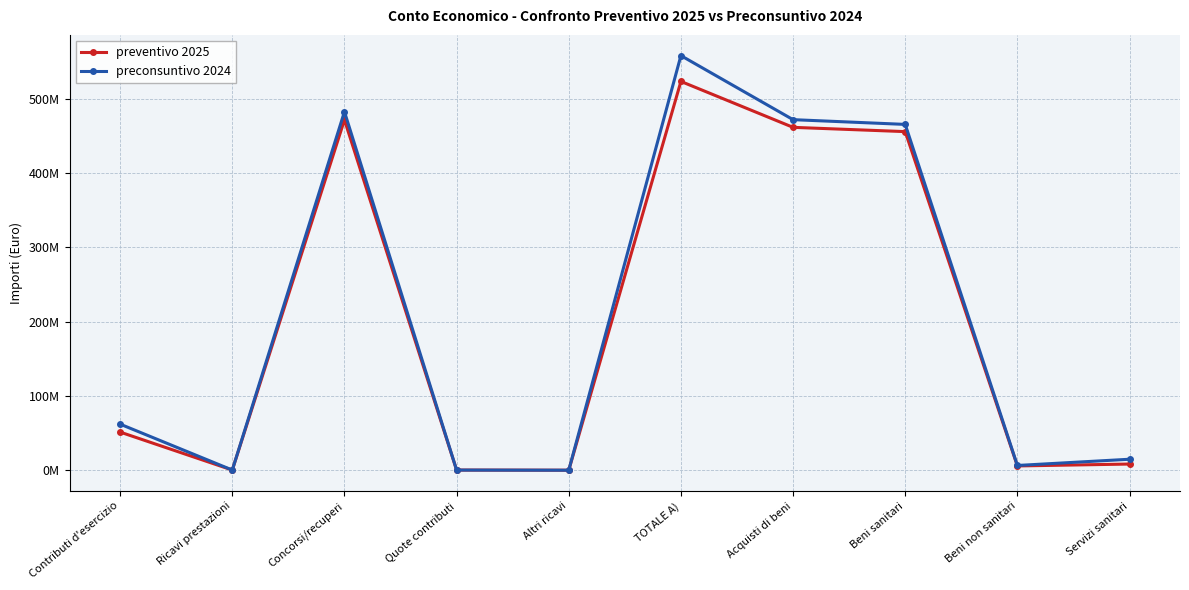

What position from the left is Contributi d'esercizio?

1